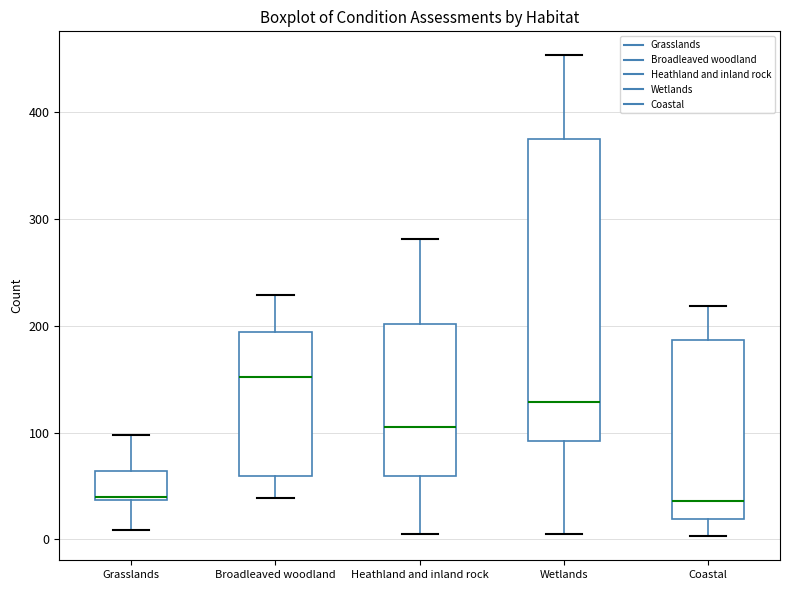

Reading left to right, transcribe this box plot: for each box, give where its median line is, the range the box spans, and where its two whiskers end, as read against the y-axis. The values are not printed on the chart, so give them approximately, as read against the axis.

Grasslands: median 40, box 40 to 60, whiskers 10 to 100
Broadleaved woodland: median 150, box 60 to 190, whiskers 40 to 230
Heathland and inland rock: median 110, box 60 to 200, whiskers 10 to 280
Wetlands: median 130, box 90 to 380, whiskers 10 to 450
Coastal: median 40, box 20 to 190, whiskers 0 to 220